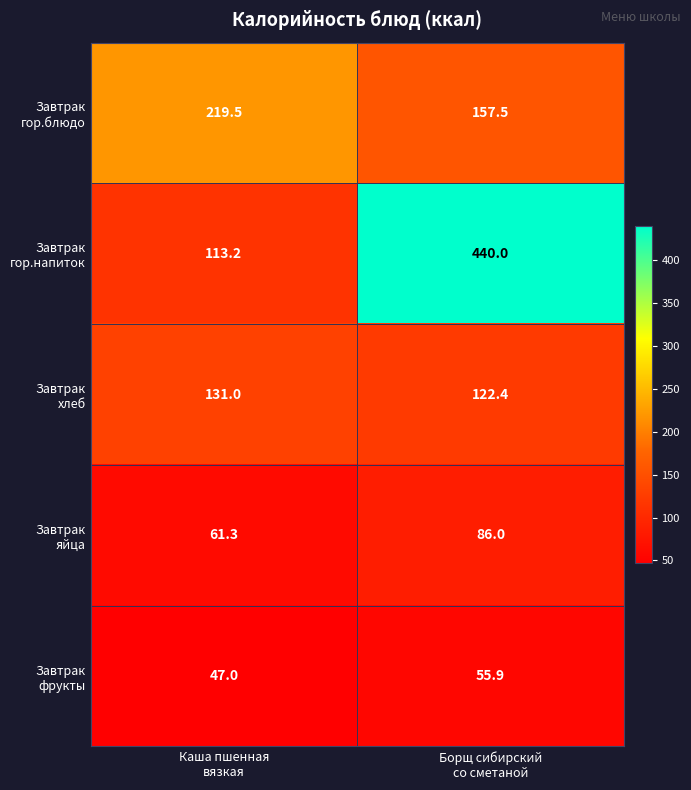

How many categories are shown in the chart?

2